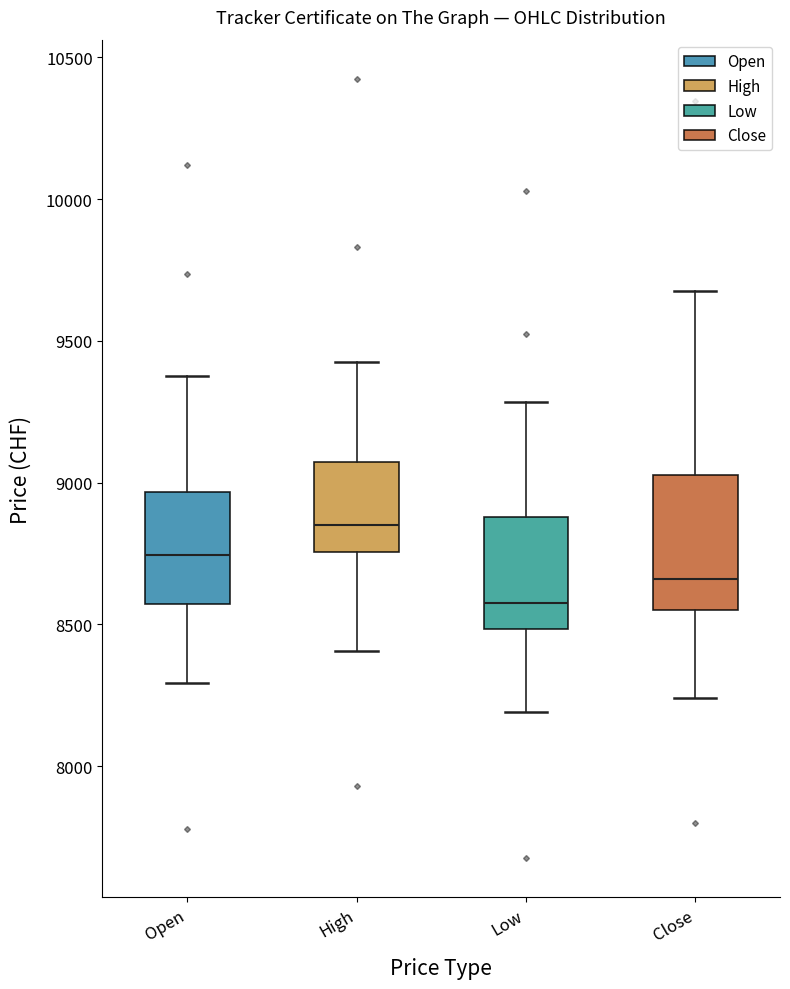

Reading left to right, transcribe this box plot: for each box, give where its median line is, the range the box spans, and where its two whiskers end, as read against the y-axis. The values are not printed on the chart, so give them approximately, as read against the axis.

Open: median 8750, box 8550 to 8950, whiskers 8300 to 9400
High: median 8850, box 8750 to 9050, whiskers 8400 to 9450
Low: median 8600, box 8500 to 8900, whiskers 8200 to 9300
Close: median 8650, box 8550 to 9050, whiskers 8250 to 9700